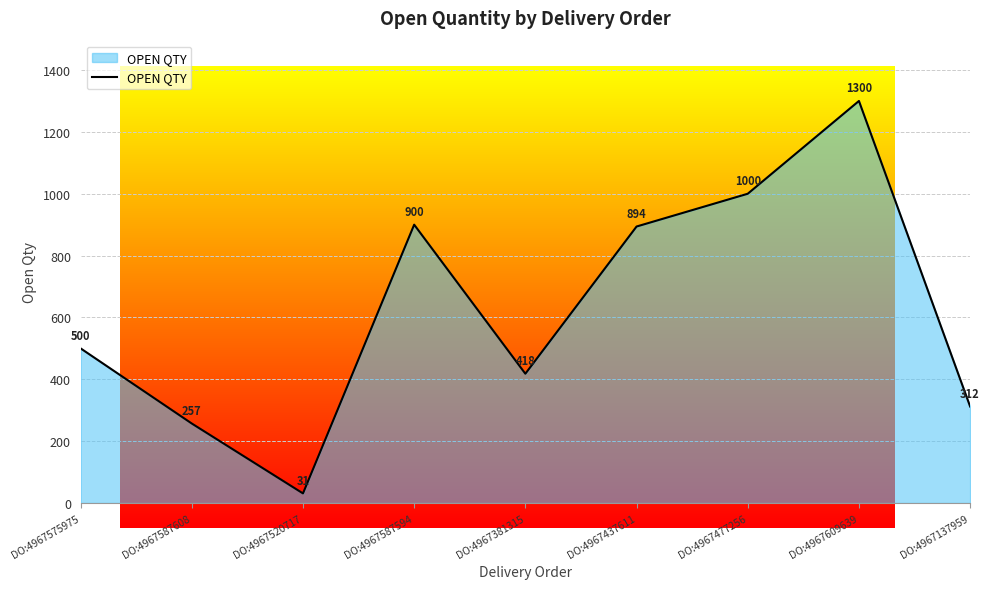

How many series are shown in this chart?

1